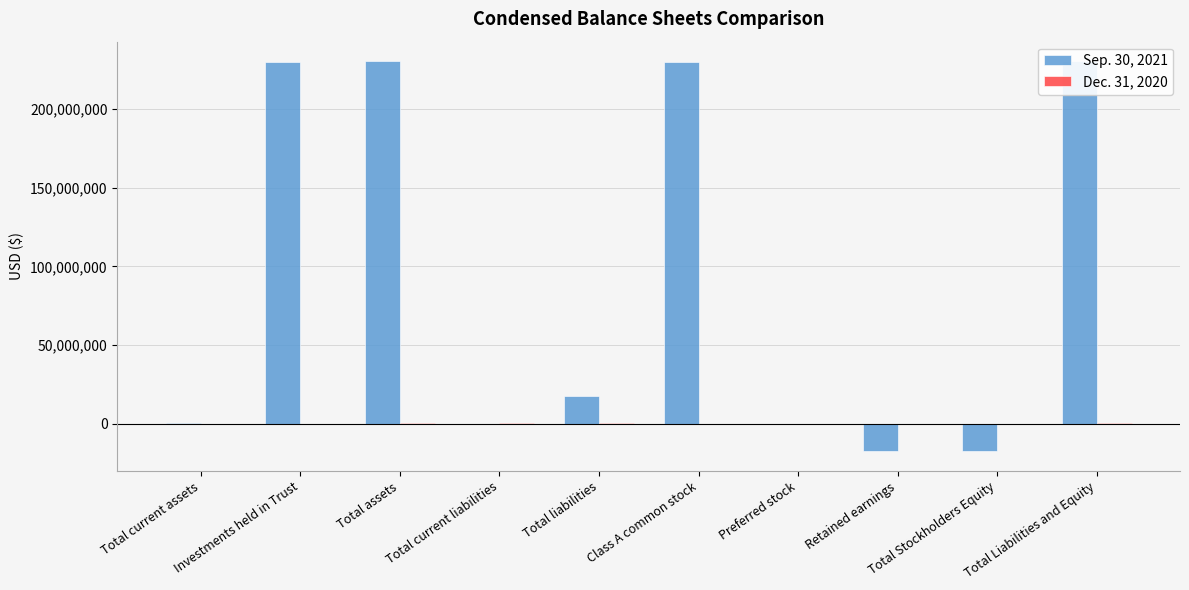

At how many categories does at least one series exceed 40606559?

4